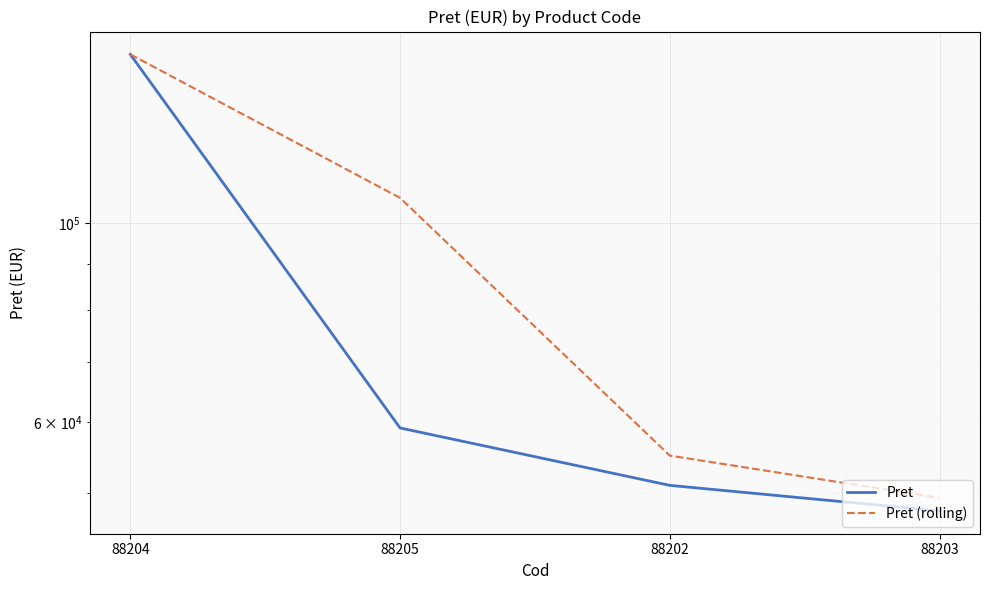

True or false: Pret (rolling) and Pret cross at least once.

False